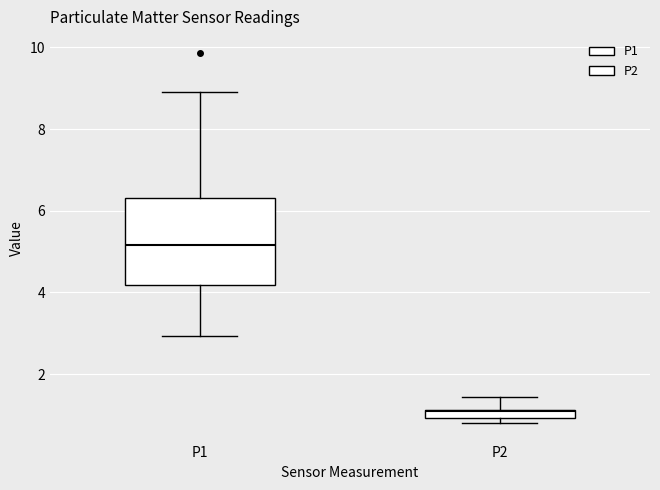

Comparing the boxes themselves (not the whiskers), which one is the tallest?

P1